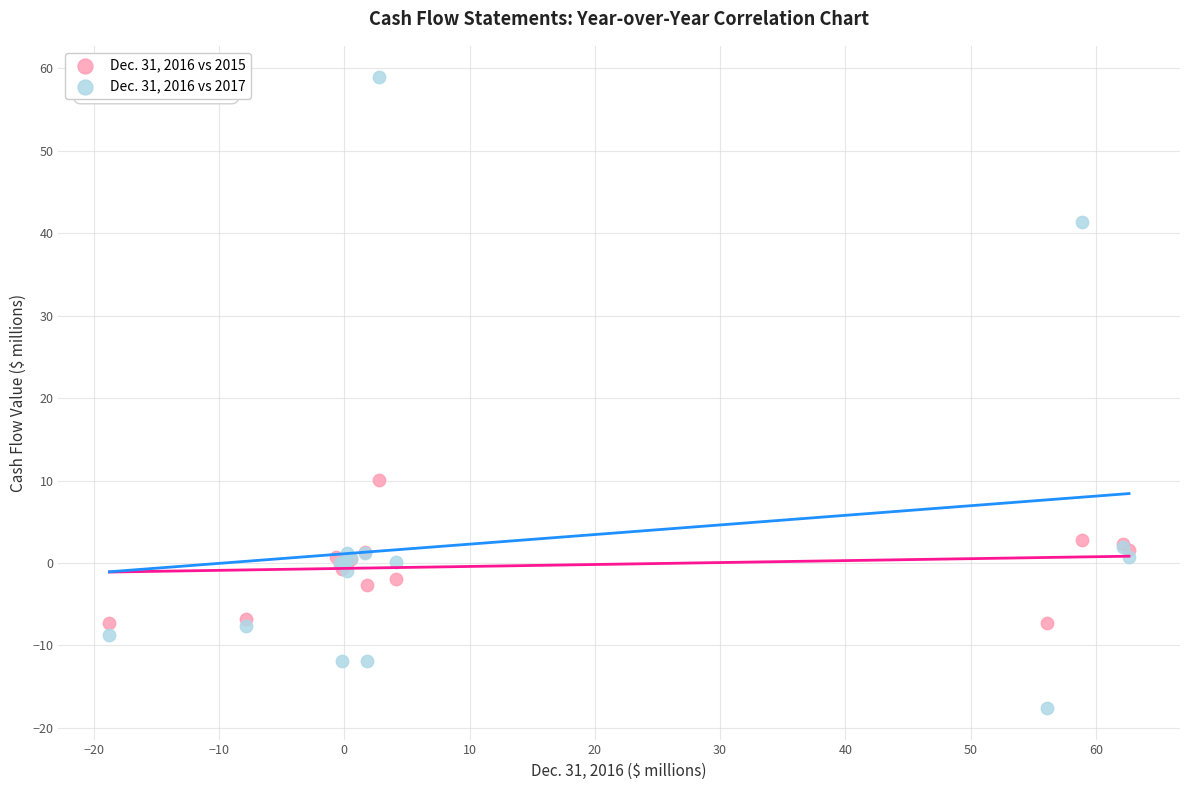

Which series contains the lowest Y value?

Dec. 31, 2016 vs 2017